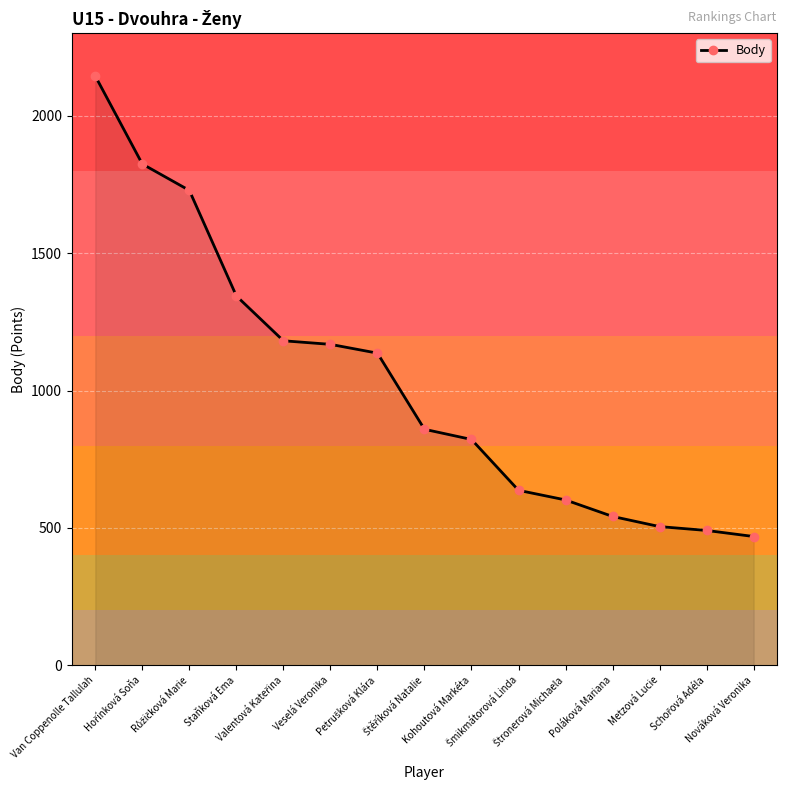

What is the value of the 2nd point from the left?

1824